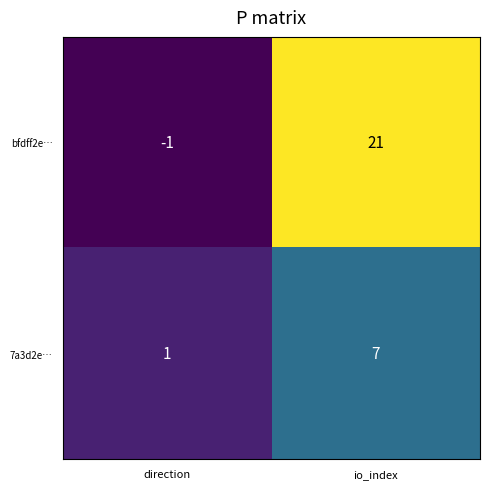

At direction, list the series in order from smallest to largest.

bfdff2e…, 7a3d2e…